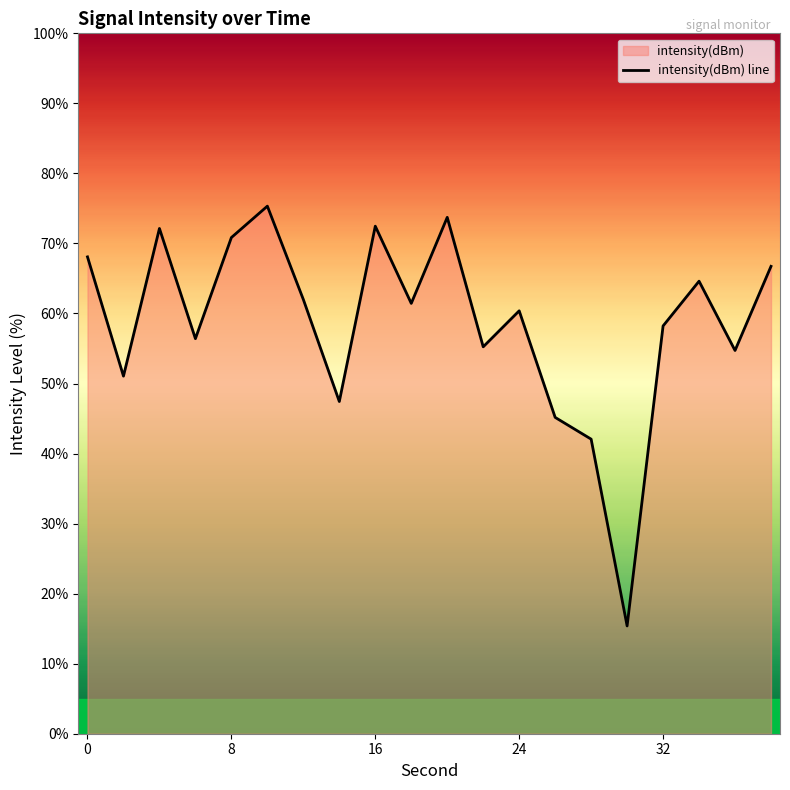

Is it true that the value at 0 is 68.1?

True